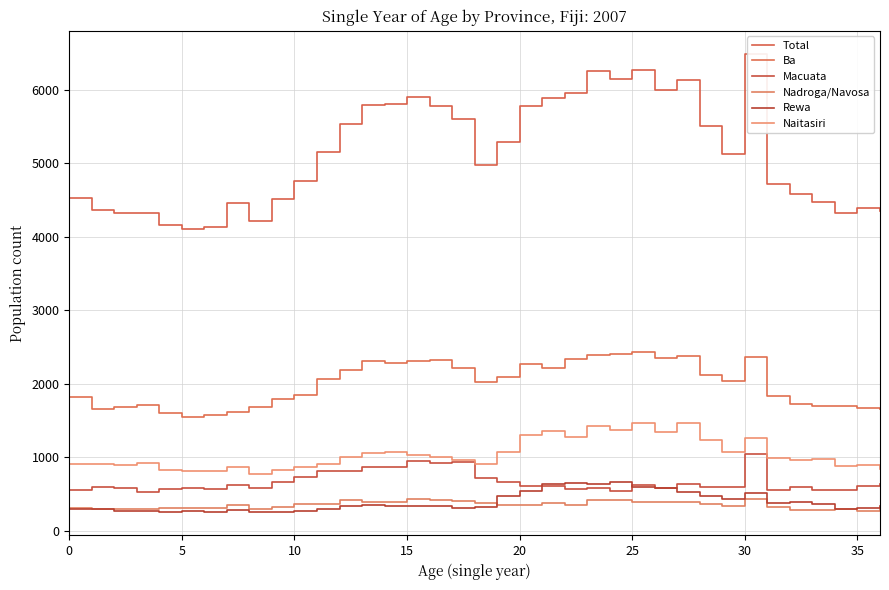

In Ba, how many points are higher than both neighbors (excluding endpoints)?

8